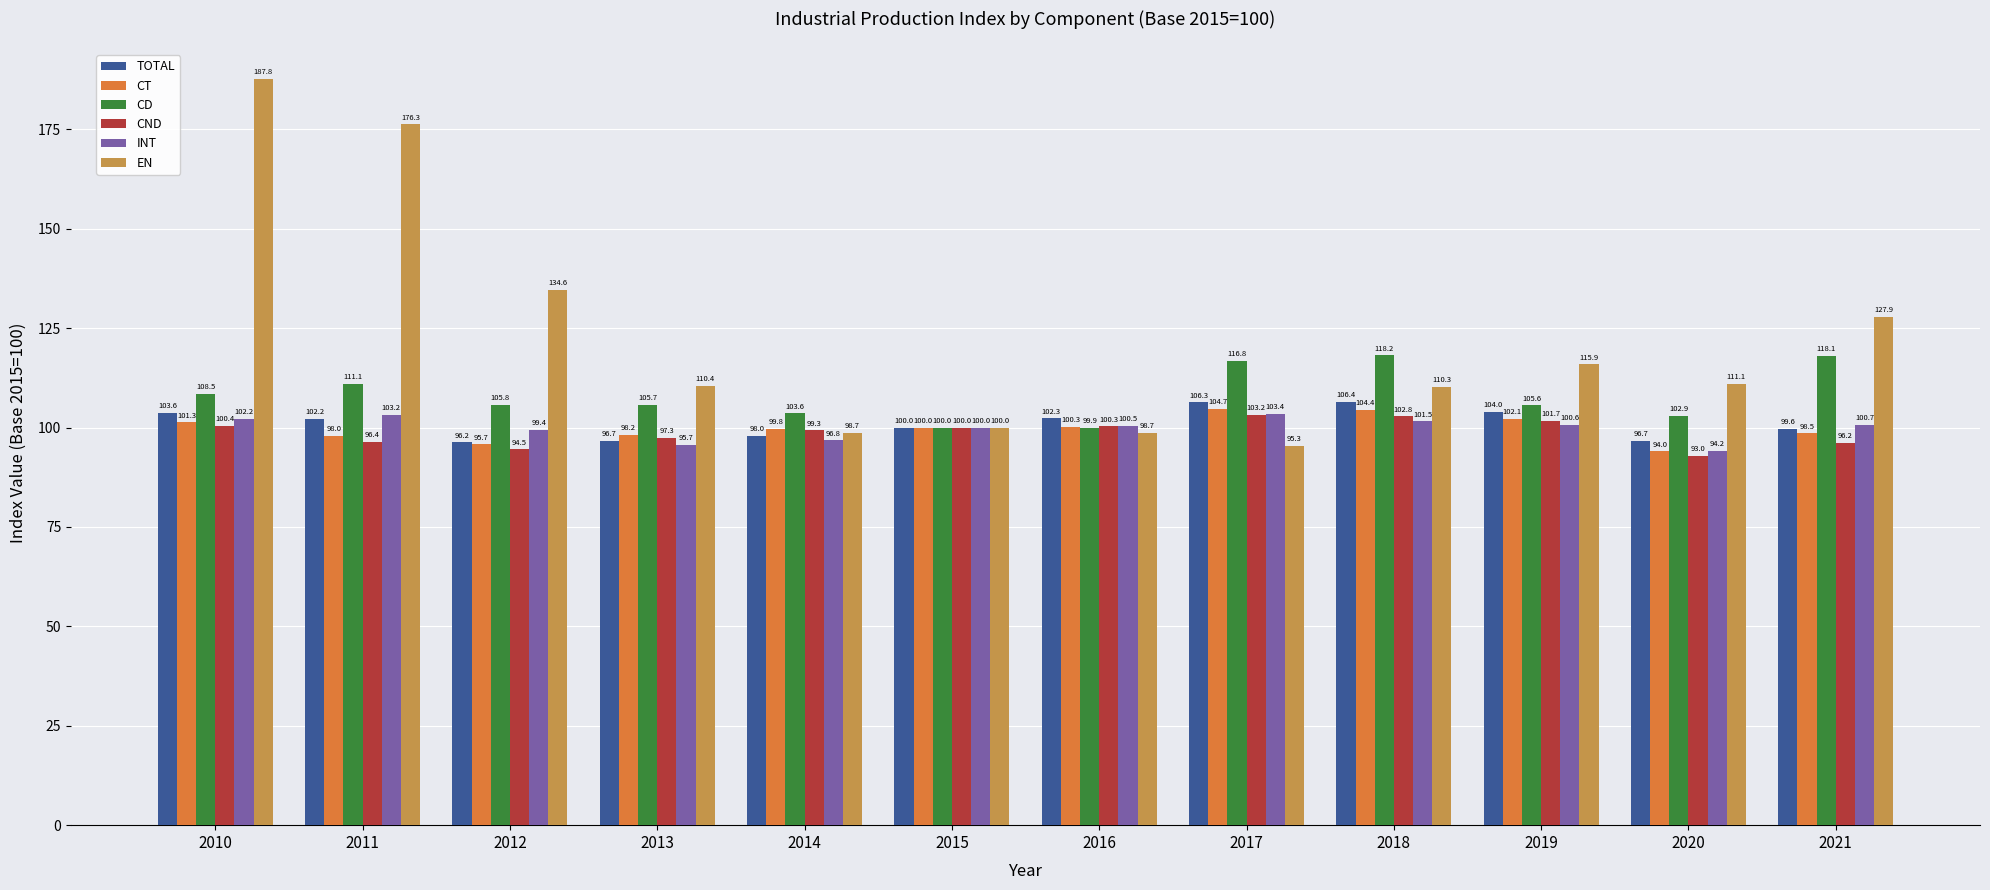

Which series changed the most between 2017 and 2018?

EN